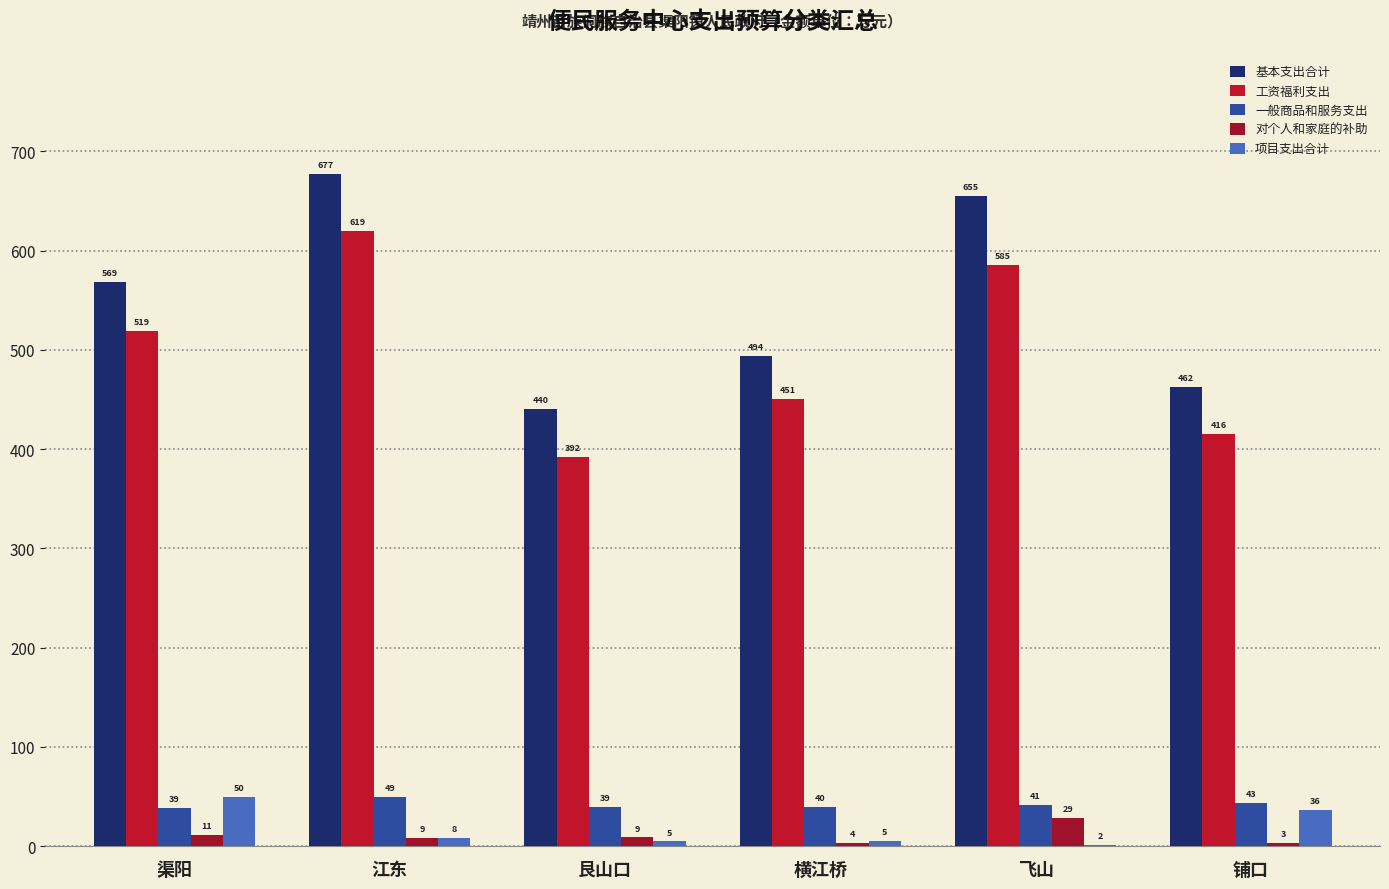

What is the greatest value displayed?

677.2